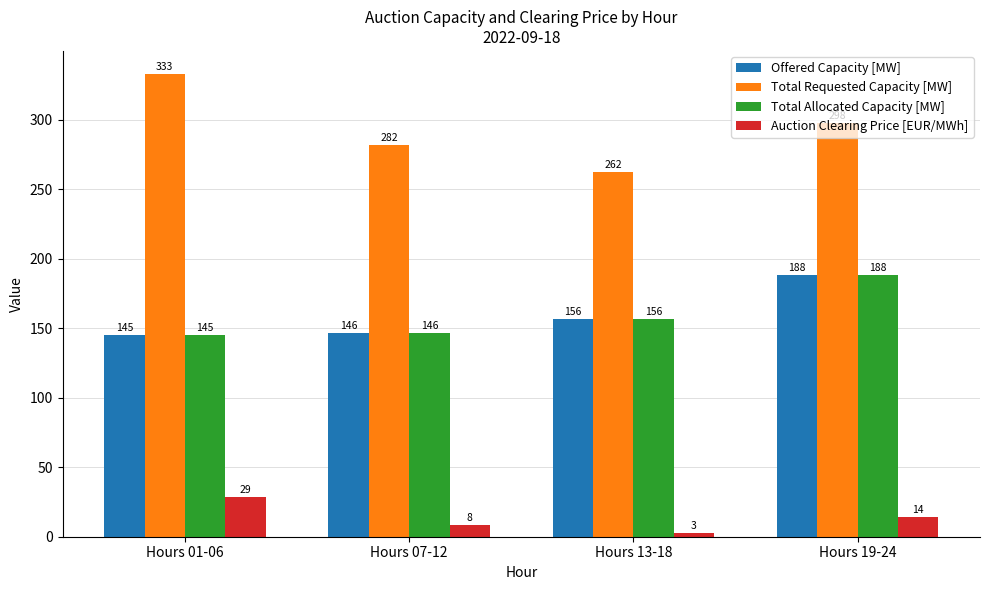

At which label is Total Requested Capacity [MW] closest to 297?

Hours 19-24